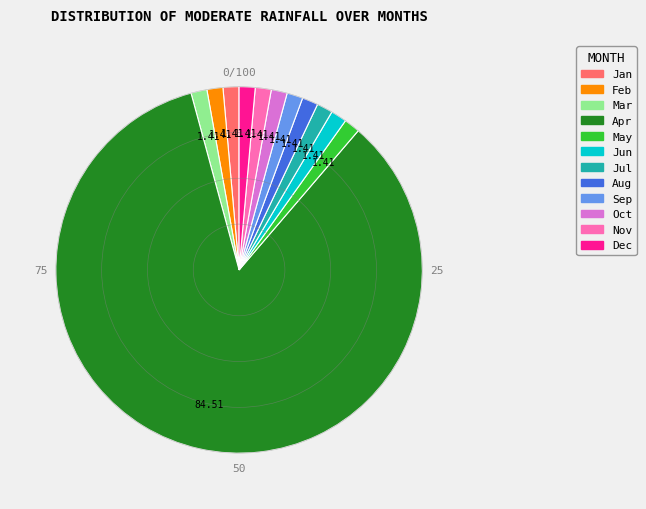

Count the number of slices in the pie.

12